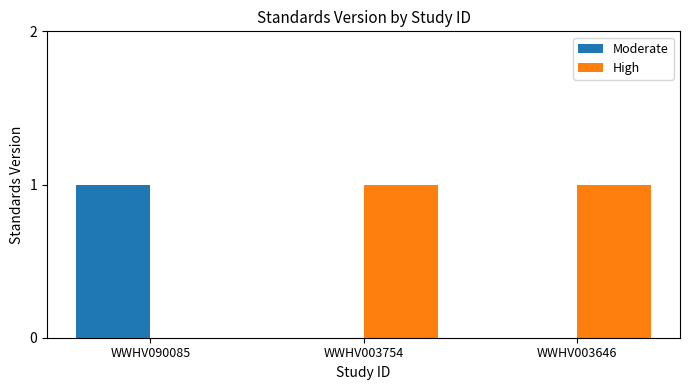

Are the bars grouped side by side (vs. stacked)?

Yes